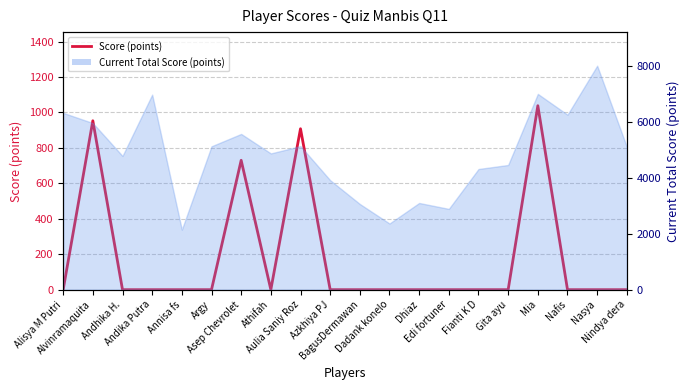

What value does the data have at Mia?

1038